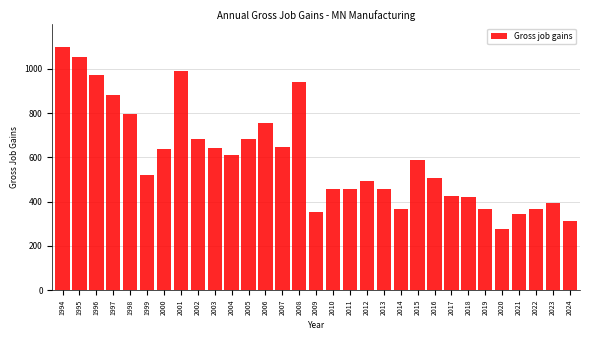

What is the value of the 16th bar from the left?

354